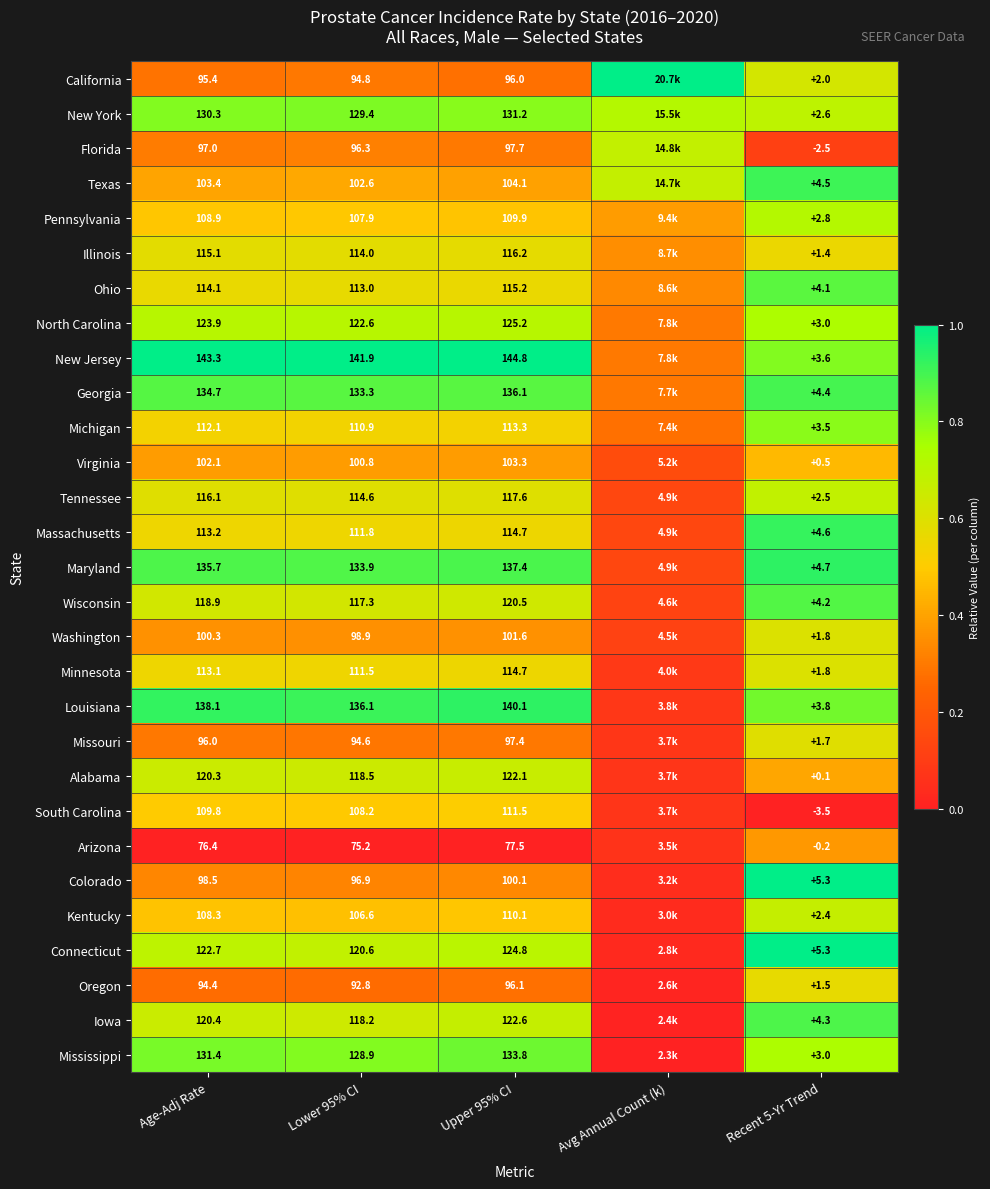

What is the difference between the highest and lowest values at Lower 95% CI?

66.7